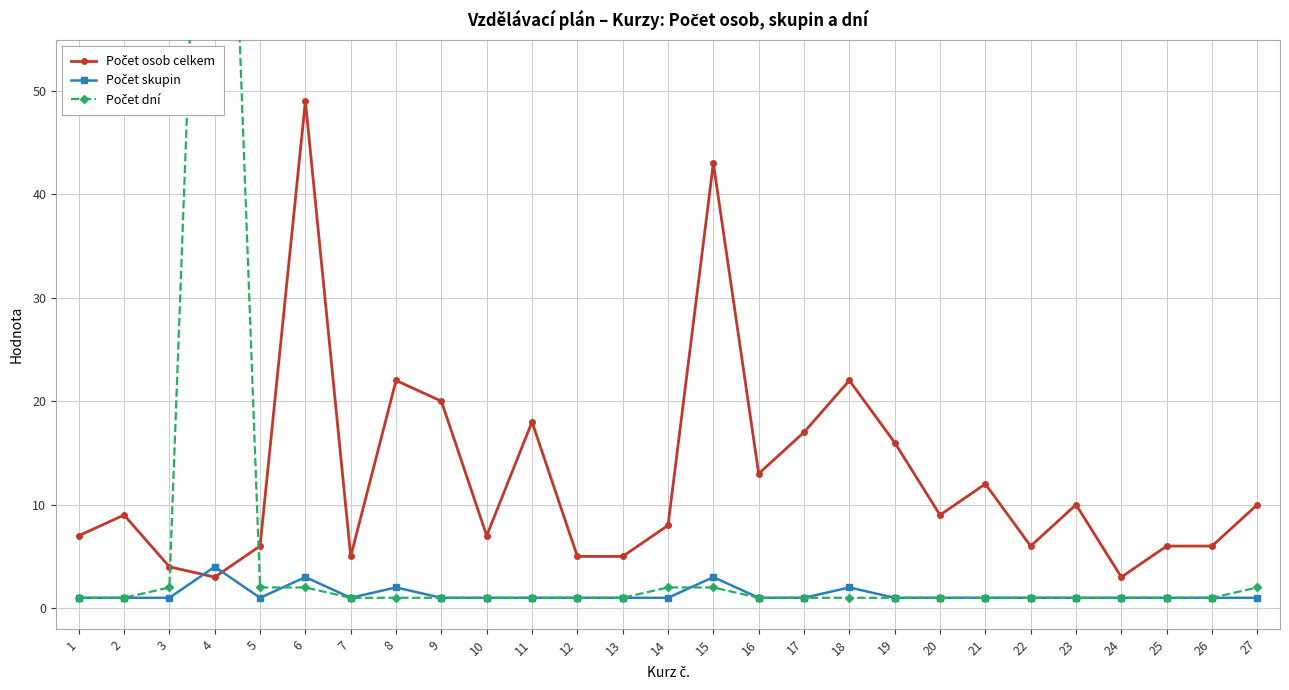

Which series has the largest total across all categories?

Počet osob celkem